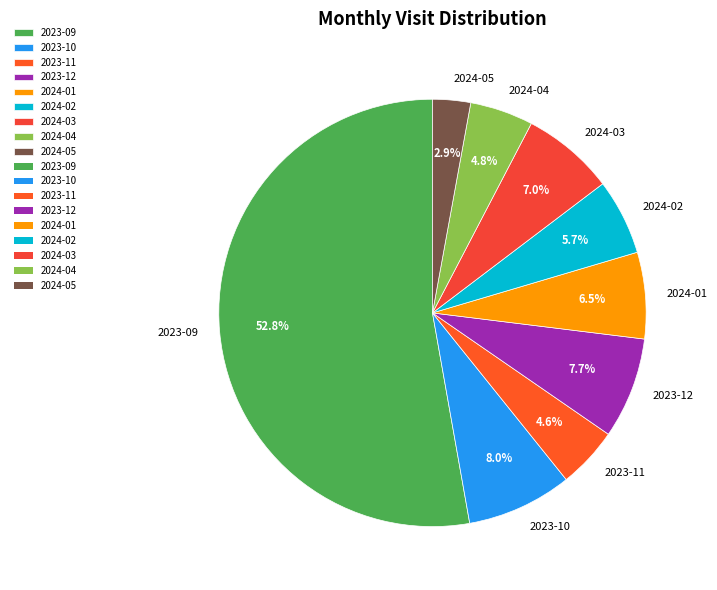

To the nearest percent, what is the difference between the 2023-12 and 2023-11 slice percentages?

3%